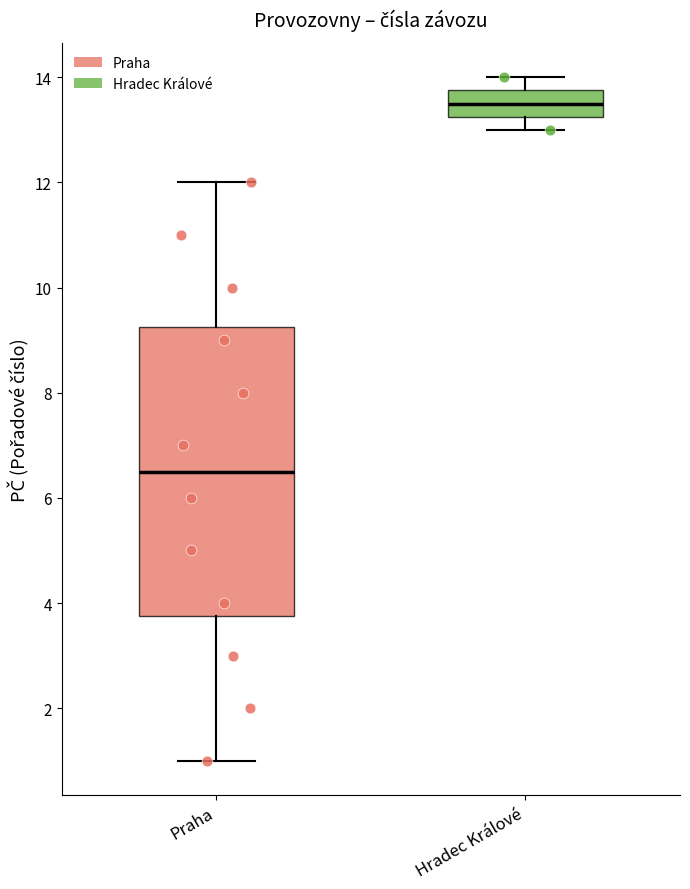

Where is the upper edge of the box for Hradec Králové on the y-axis? The values are not printed on the chart, so give them approximately, as read against the axis.

13.8